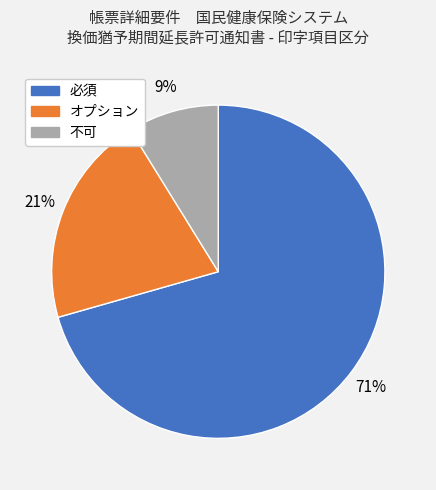

Between 不可 and 必須, which is larger?

必須